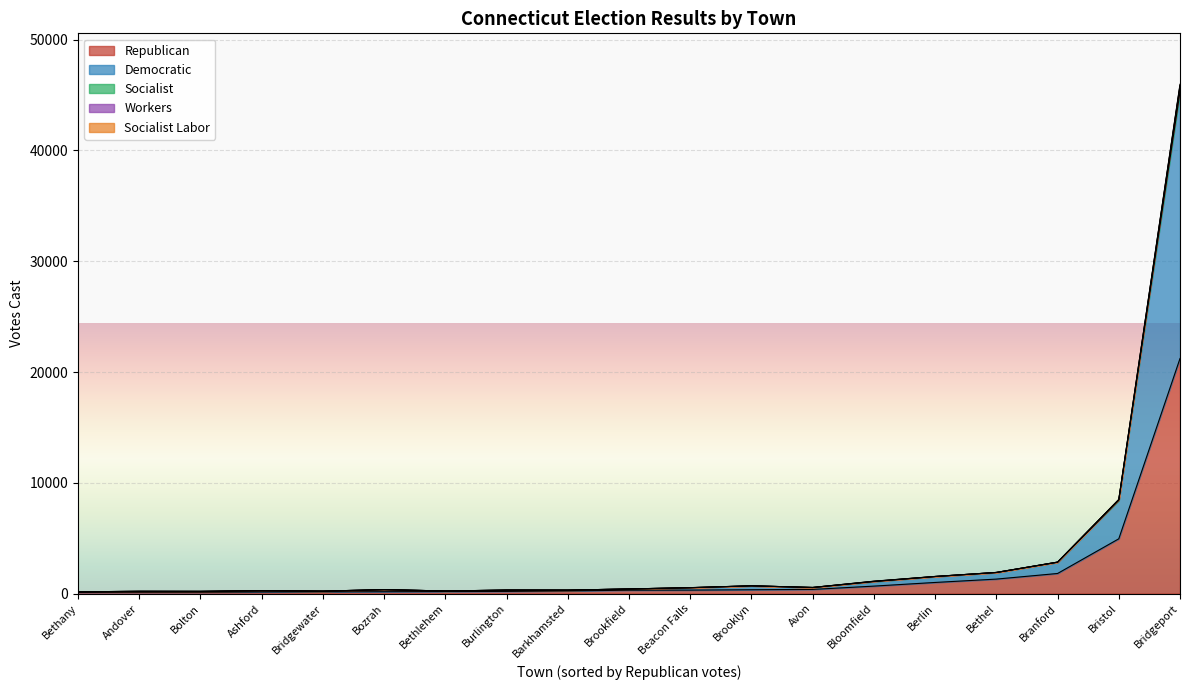

Which category has the highest value in the Democratic series?

Bridgeport